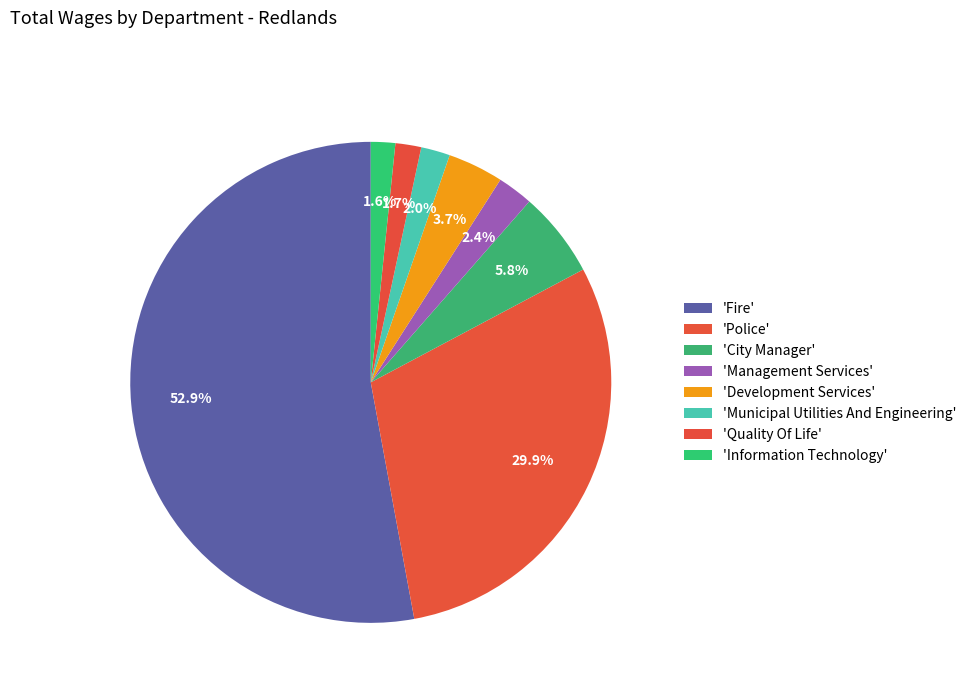

How many slices are in this pie chart?

8